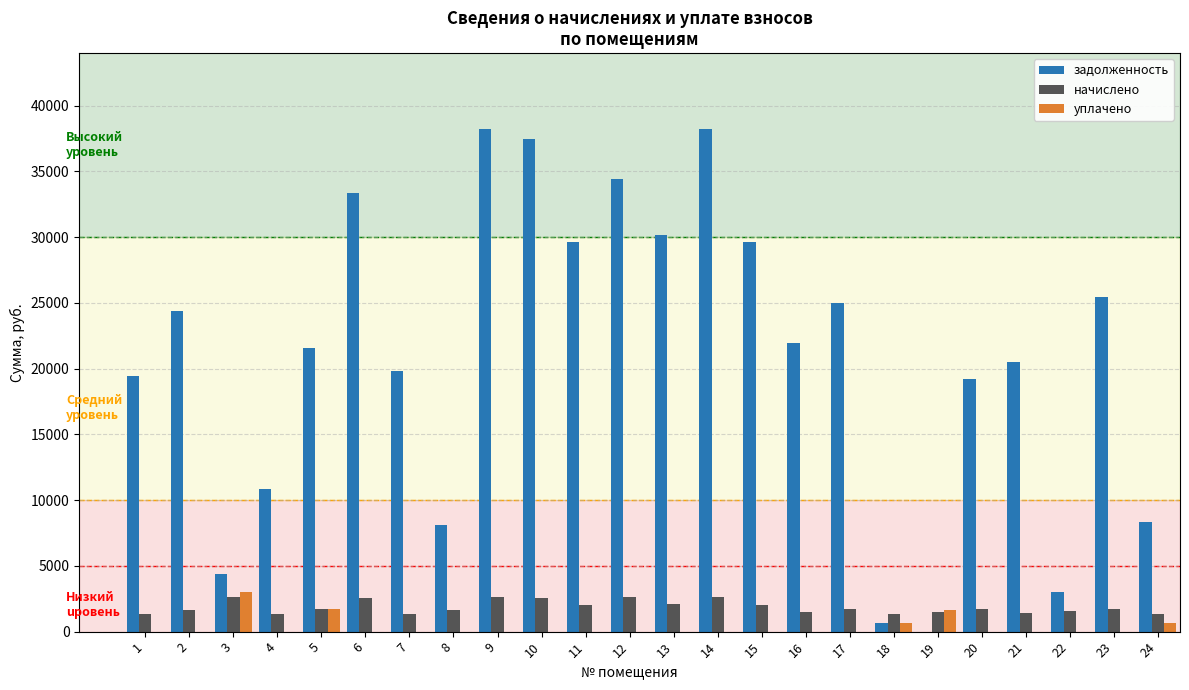

Is the value of задолженность at 9 greater than the value of уплачено at 12?

Yes